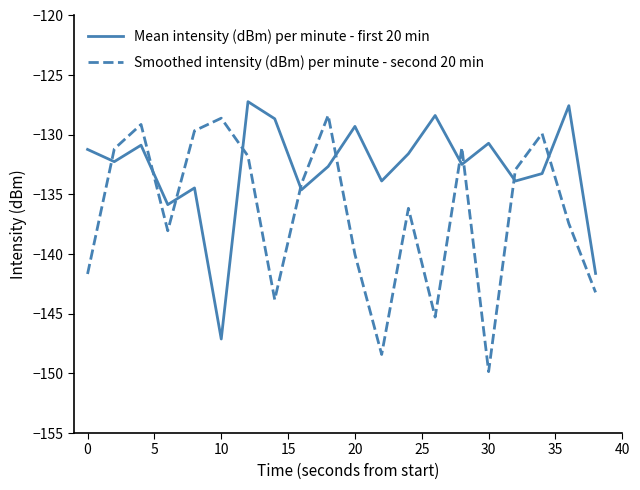

How many values in the Smoothed intensity (dBm) per minute - second 20 min series are below -134?

11